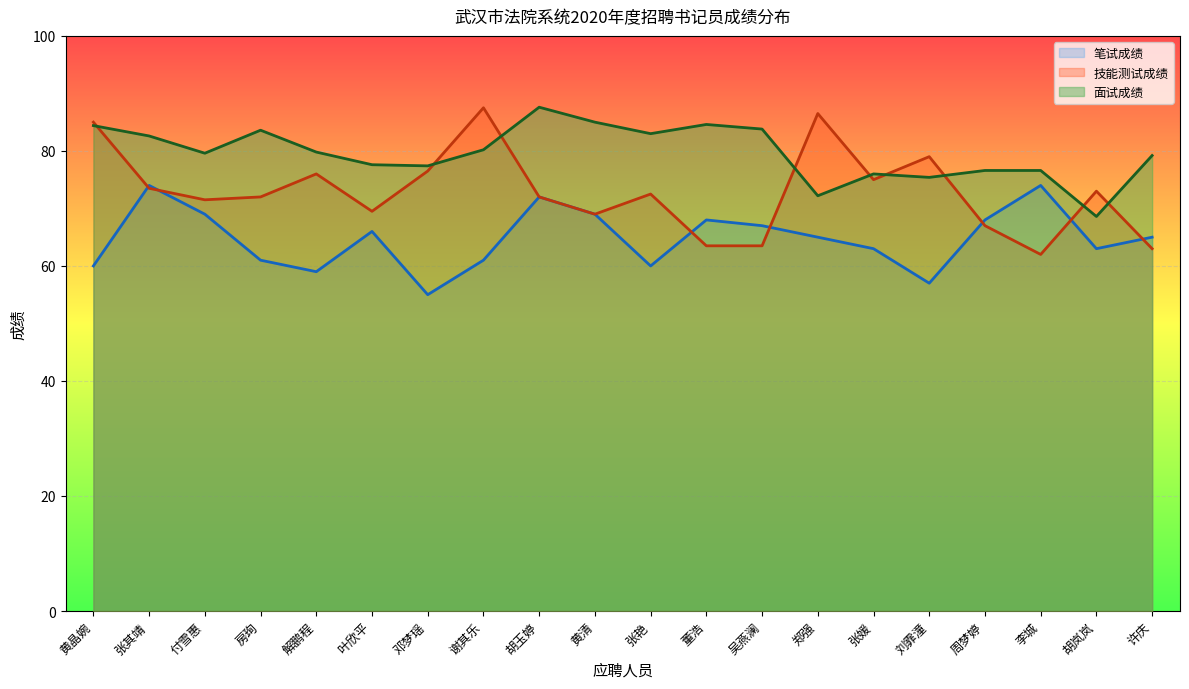

Between 黄清 and 董浩, which is larger?

黄清